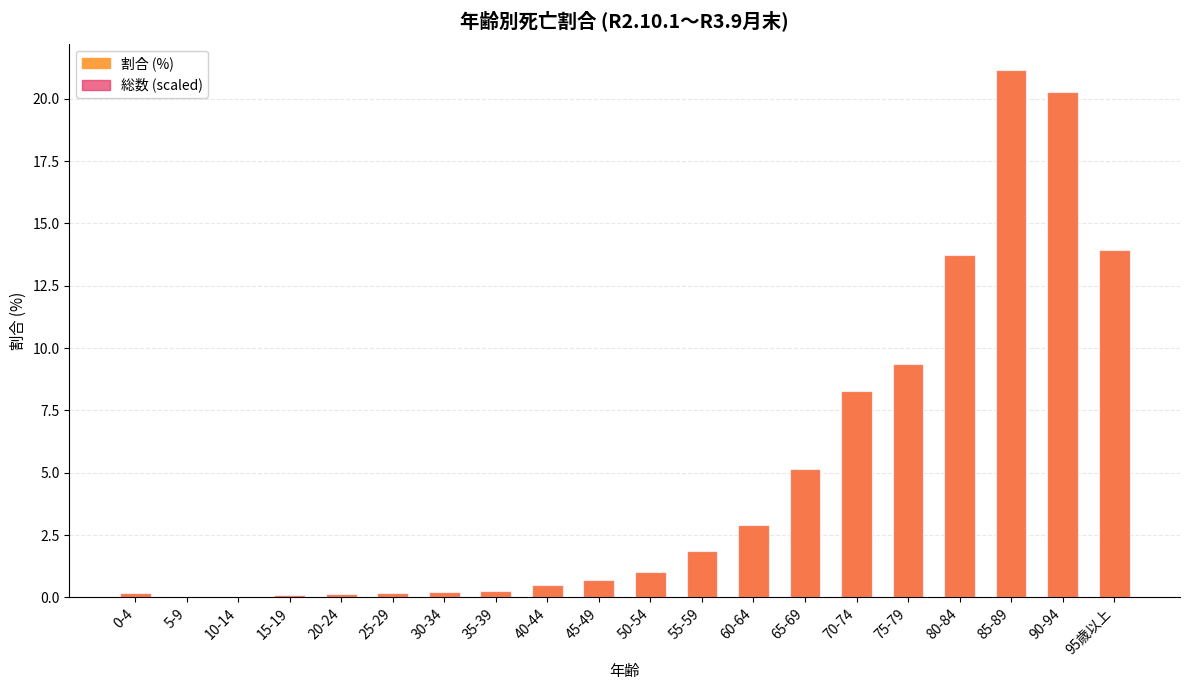

What is the sum of the 総数 (scaled) values at 45-49 and 20-24?

0.8